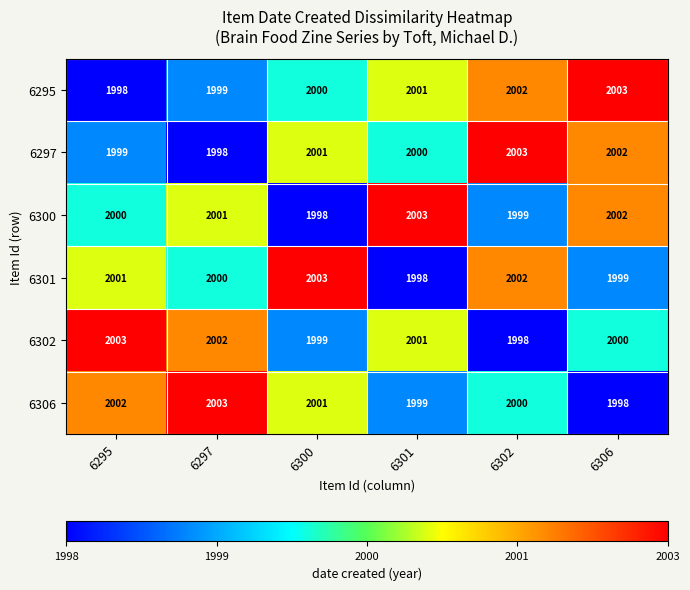

Is it true that 6295 equals 3117 at 6302?

False